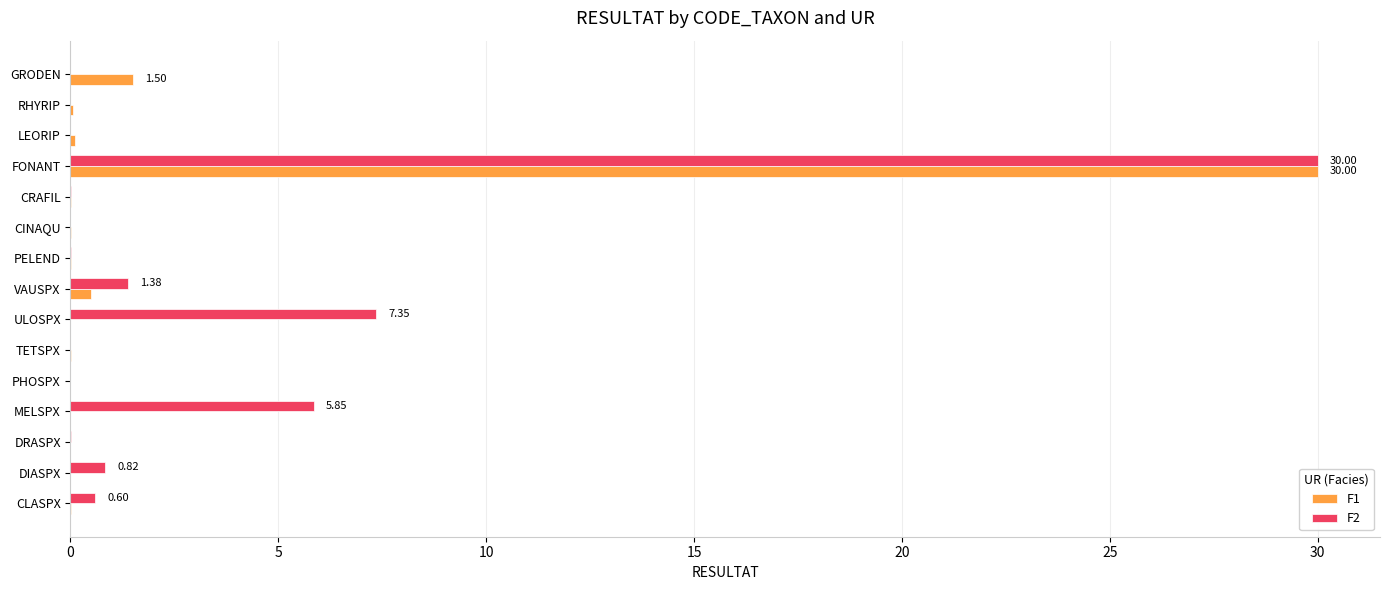

What is the total value across all series at FONANT?

60.0